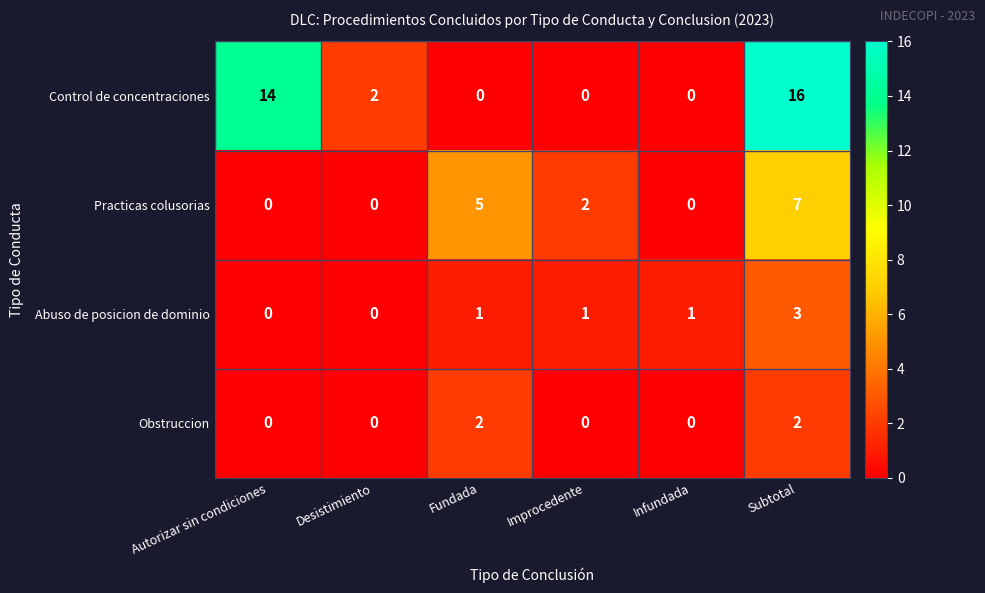

What is the total value across all series at Improcedente?

3